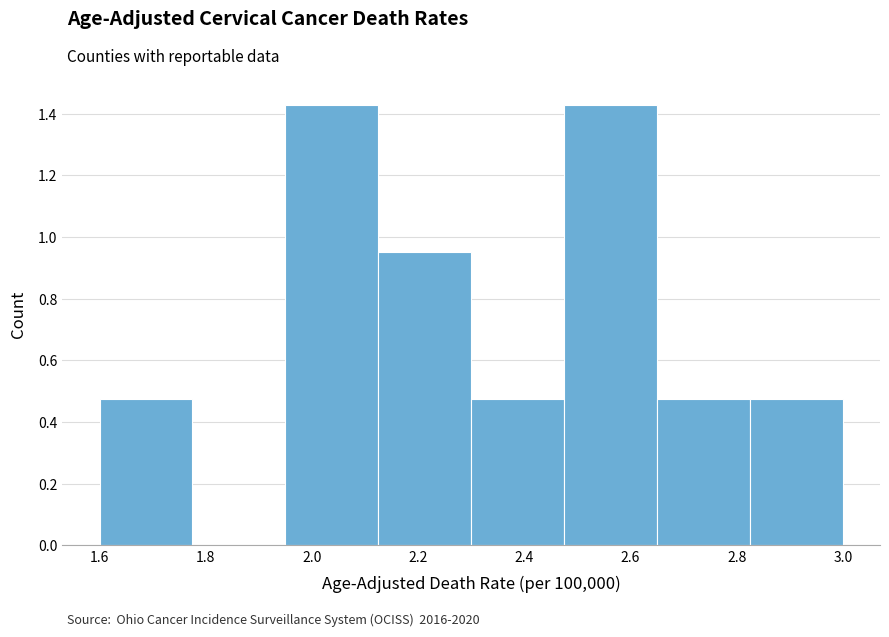

What is the height of the bar covering 2.475 to 2.650 on the x-axis? Neither the bar edges nor the heights are printed on the chart, so give them approximately, as read against the axes.

1.42